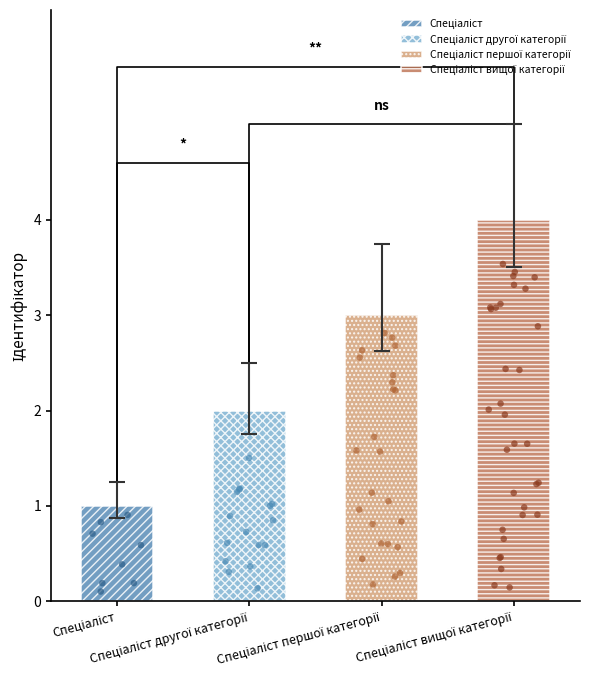

What is the ratio of the value at Спеціаліст першої категорії to the value at Спеціаліст другої категорії?

1.5